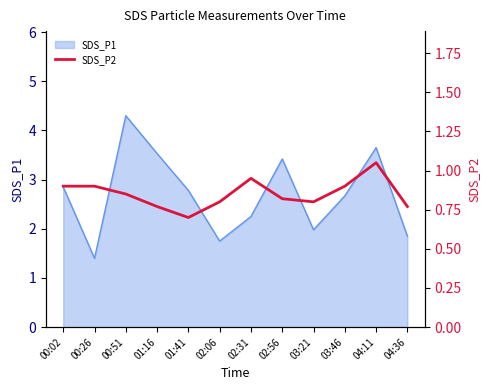

Which category has the lowest value across all series?

01:41